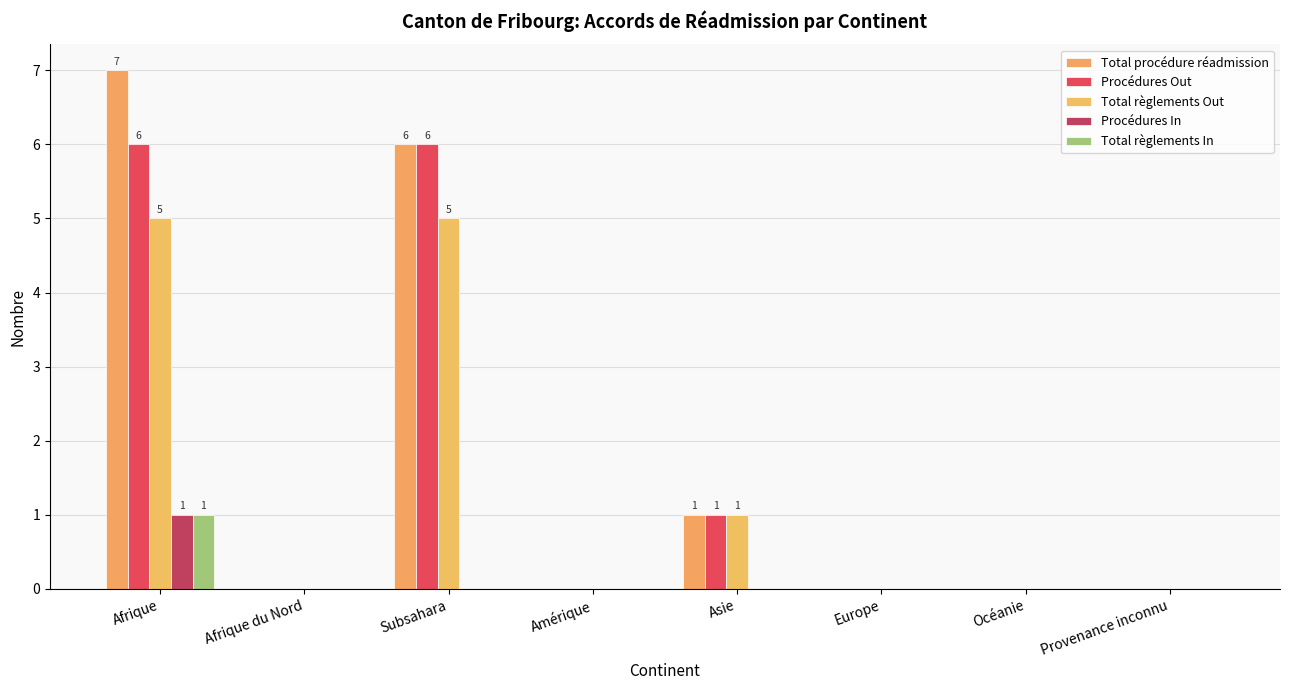

Between Amérique and Asie, which is larger?

Asie